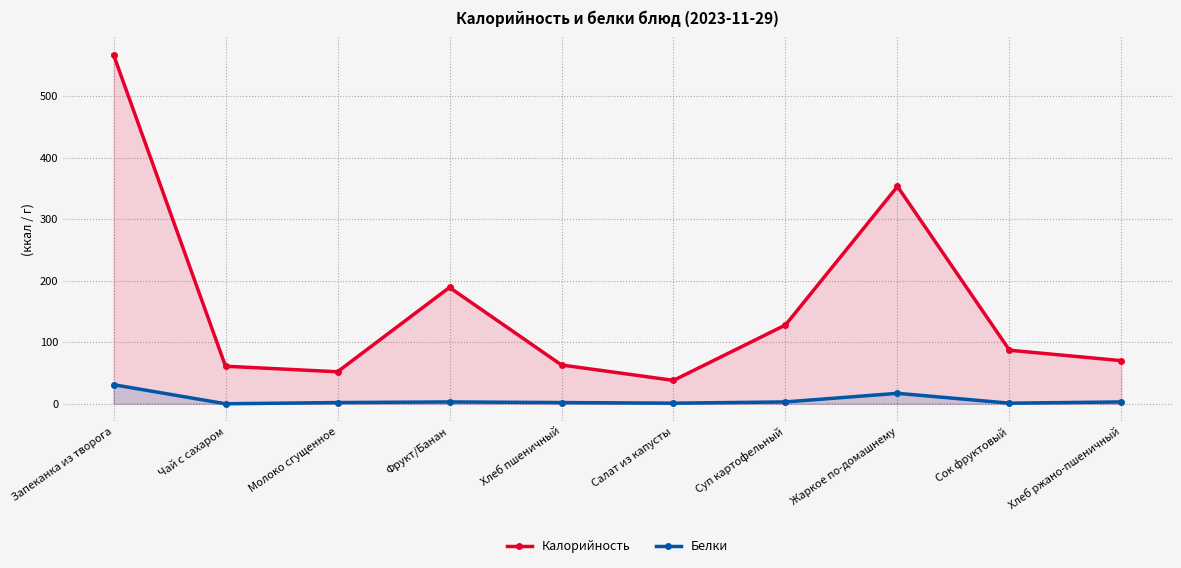

What is the difference between the maximum and second lowest values in the Белки series?

30